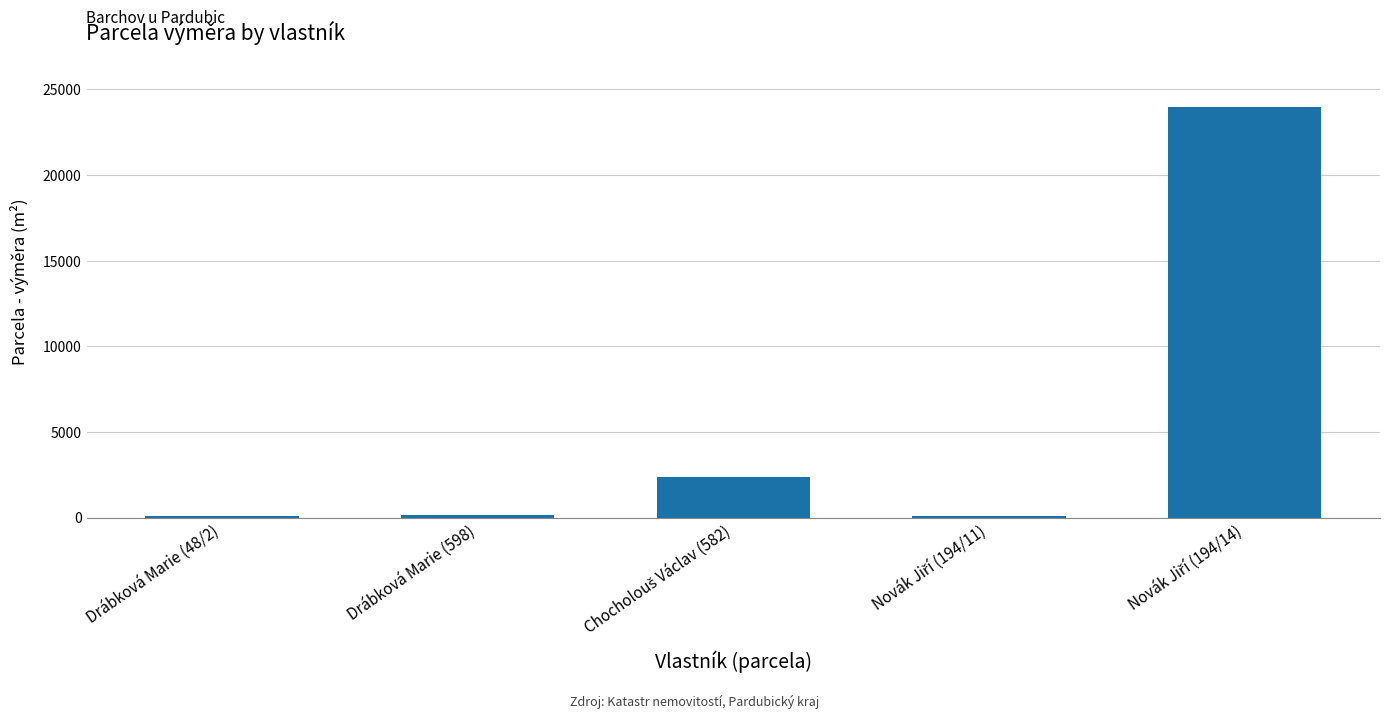

What is the sum of all values?

26677